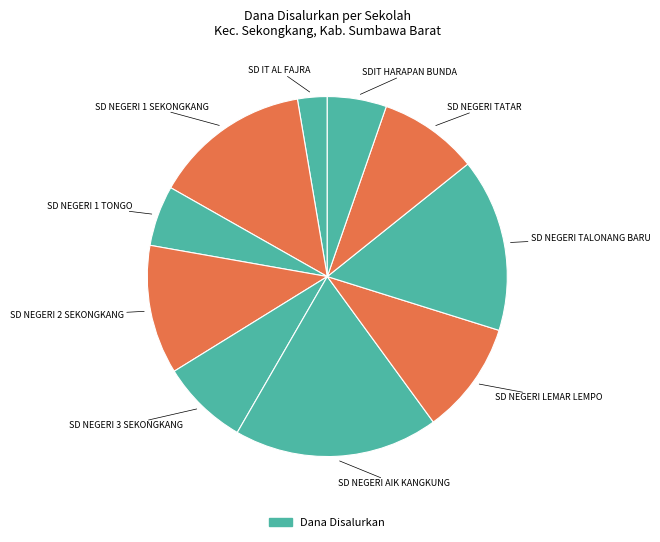

Which category has the smallest portion of the pie?

SD IT AL FAJRA